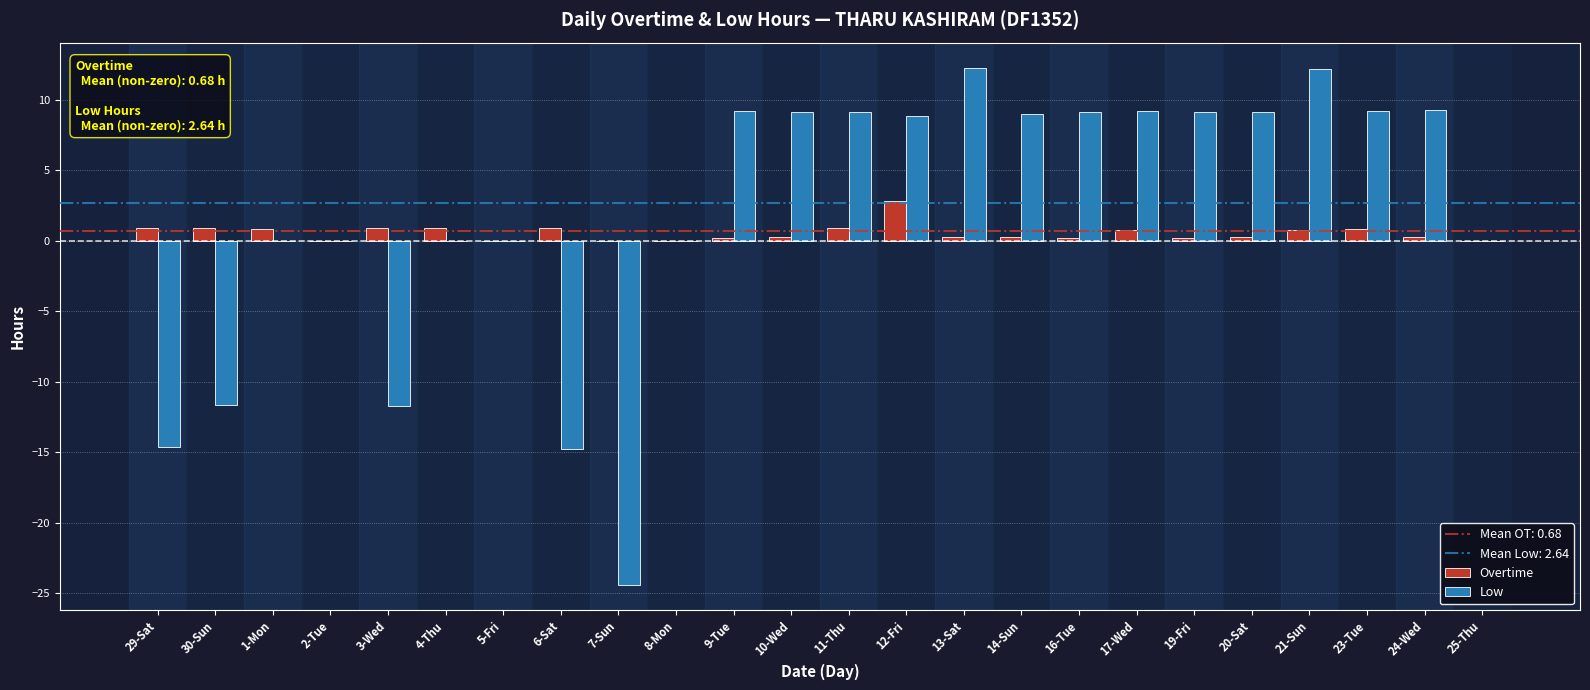

The Overtime series shows 0.8 at 23-Tue. True or false?

True